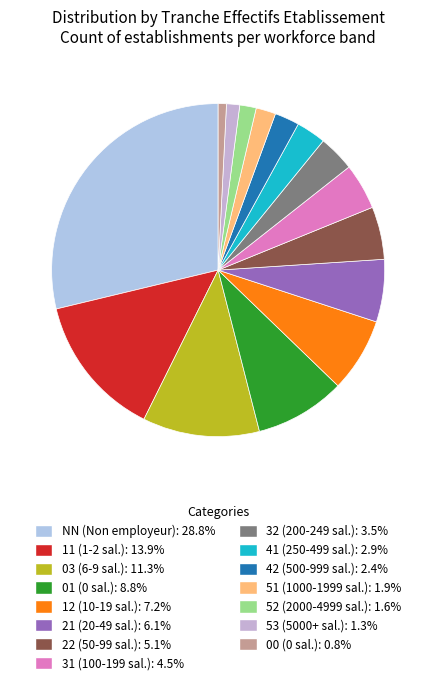

What is the ratio of the value at 01 to the value at 53?

6.9